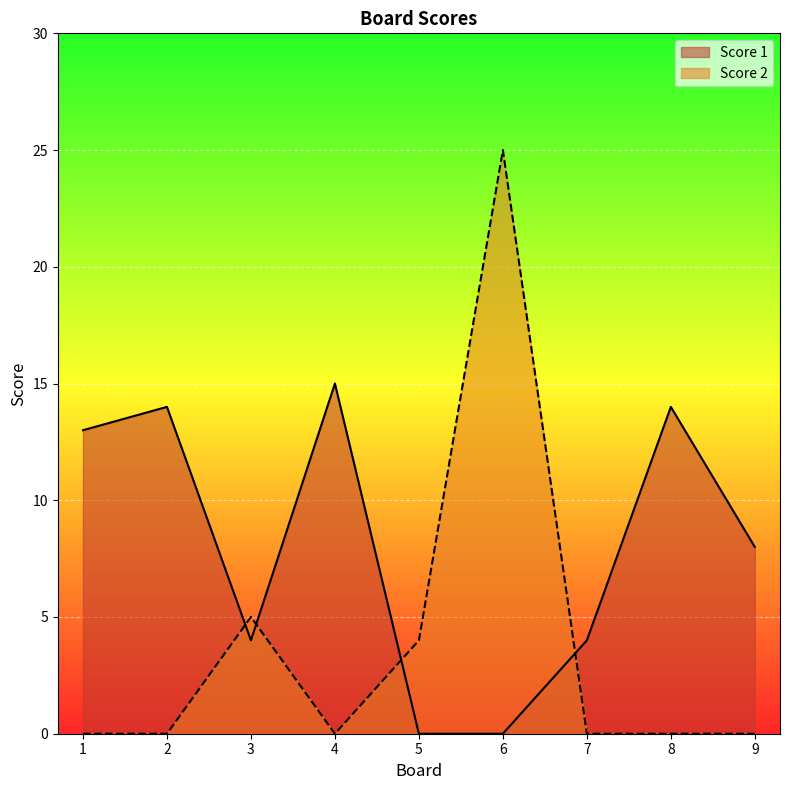

Rank the series at 5 from highest to lowest value.

Score 2, Score 1